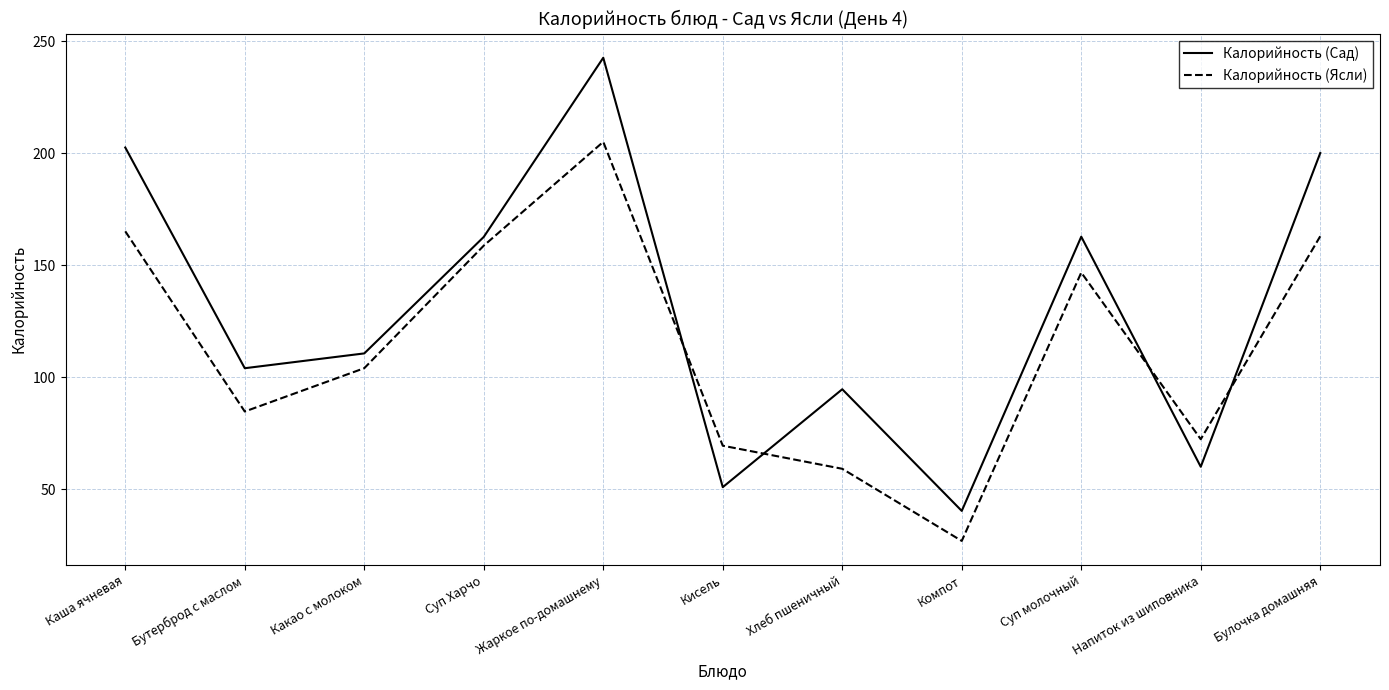

Where is Калорийность (Ясли) nearest to the value 116?

Какао с молоком